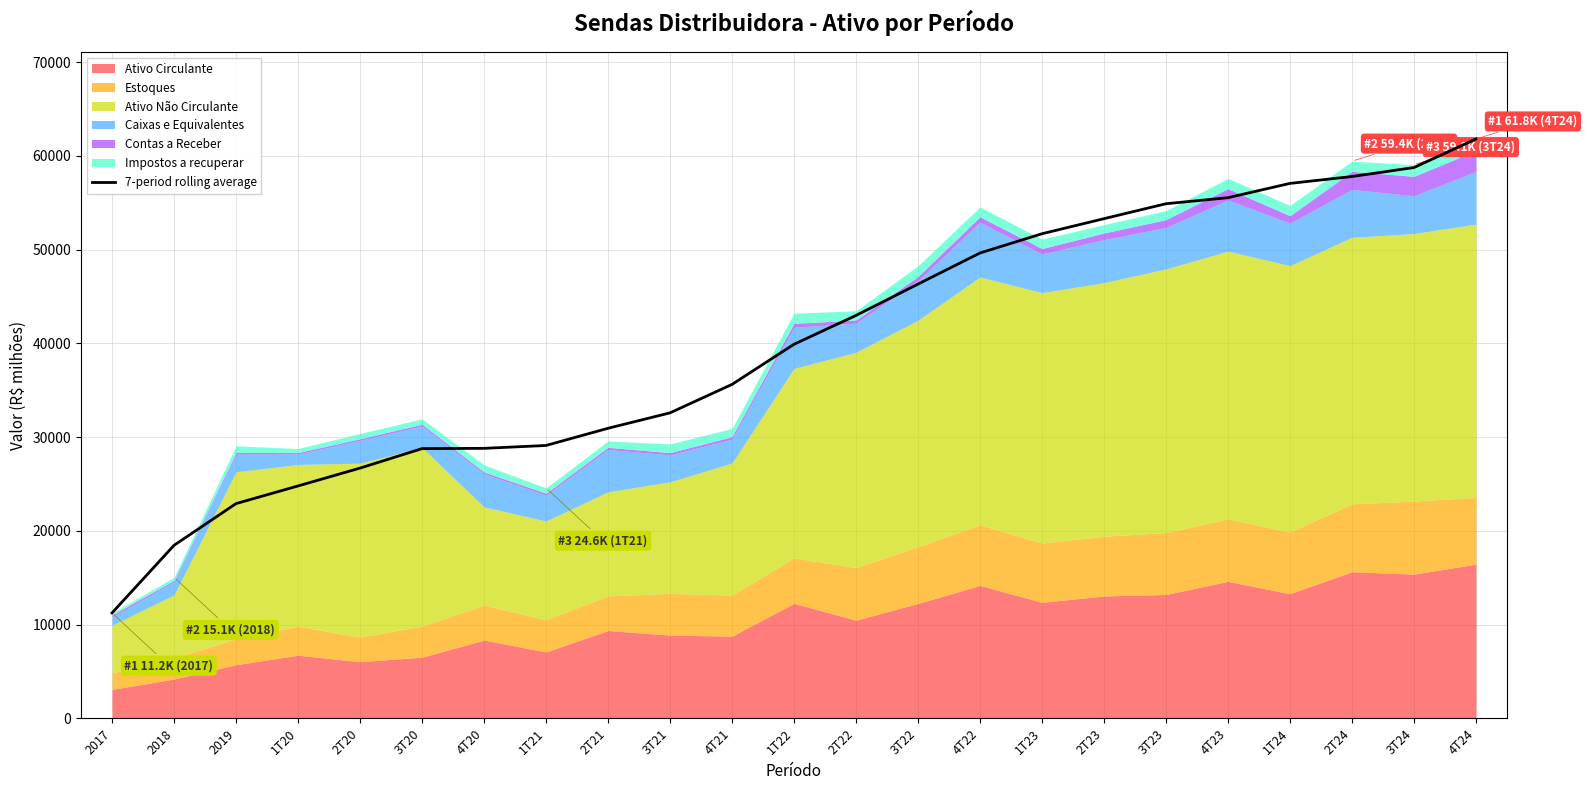

Where is 7-period rolling average nearest to the value 36524?

4T21